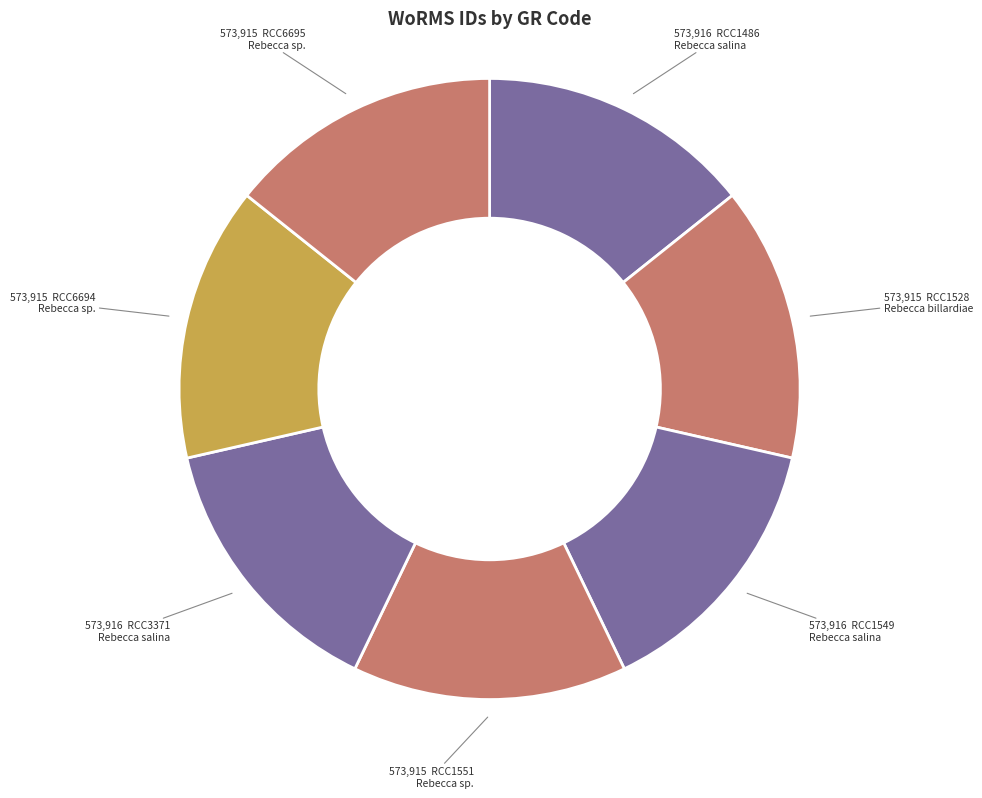

Count the number of slices in the pie.

7